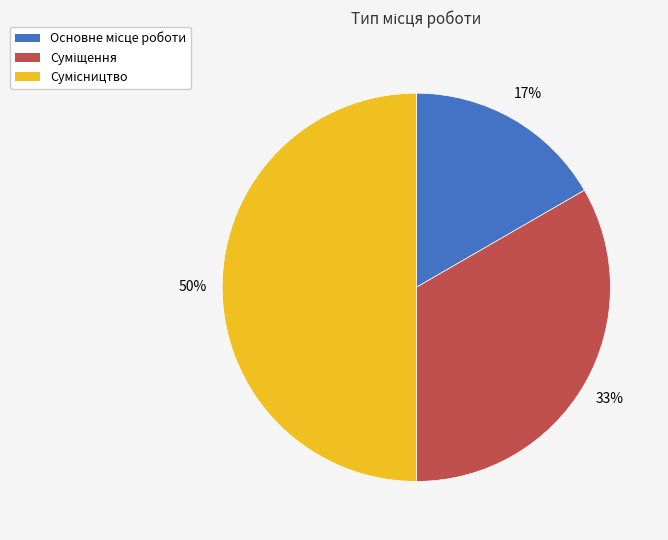

To the nearest percent, what is the average slice percentage?

33%